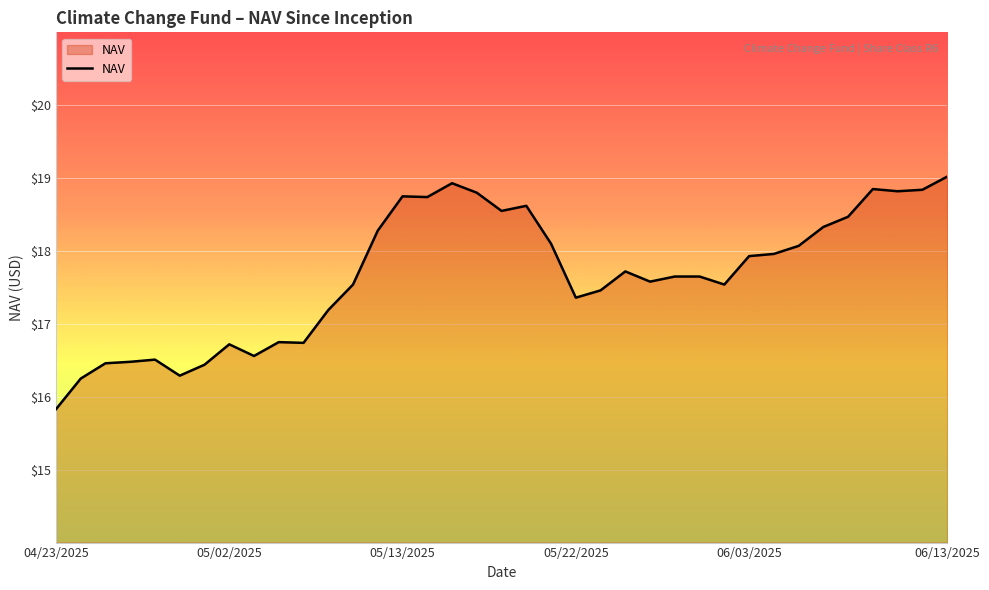

What is the smallest value displayed?

15.8